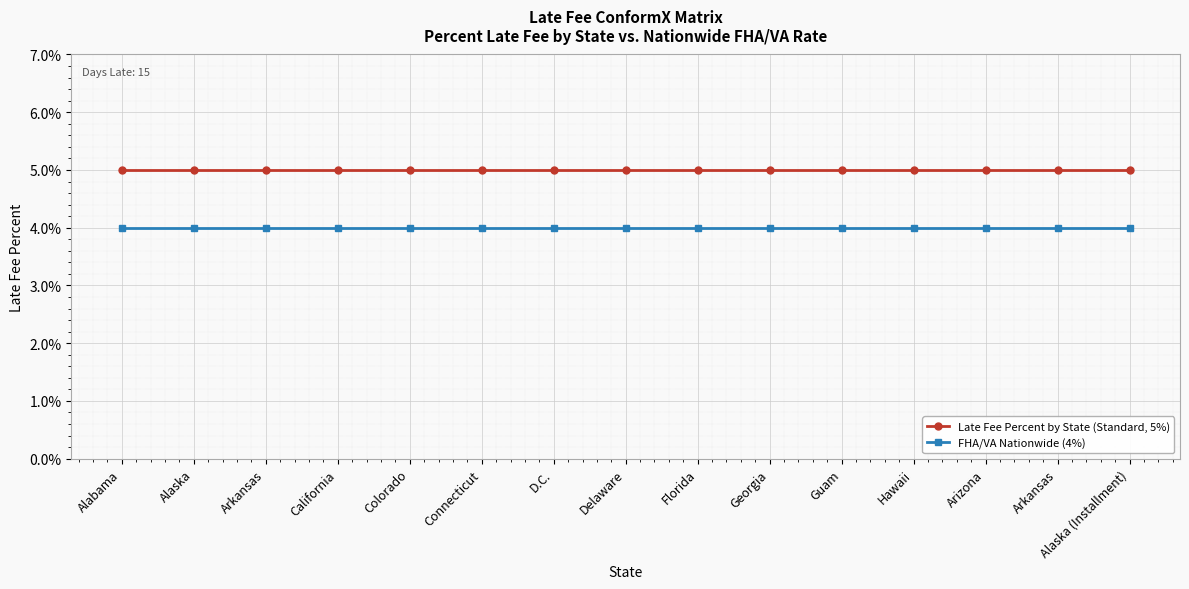

At which label is FHA/VA Nationwide (4%) closest to 0?

Alabama